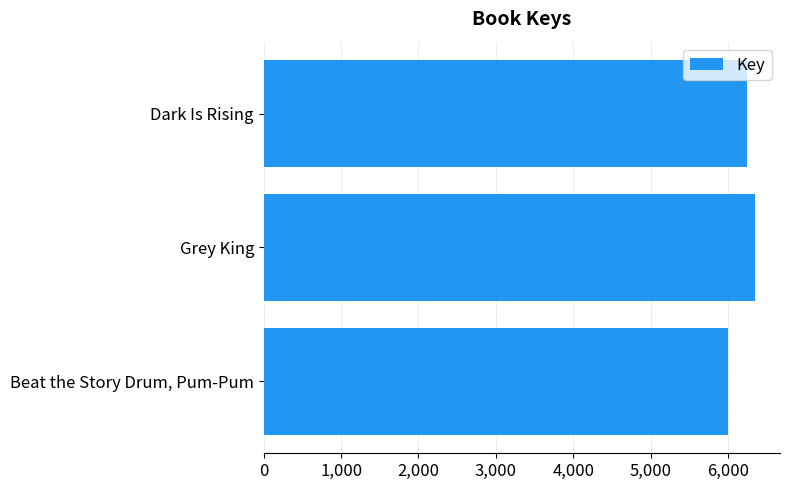

How many bars are there in total?

3